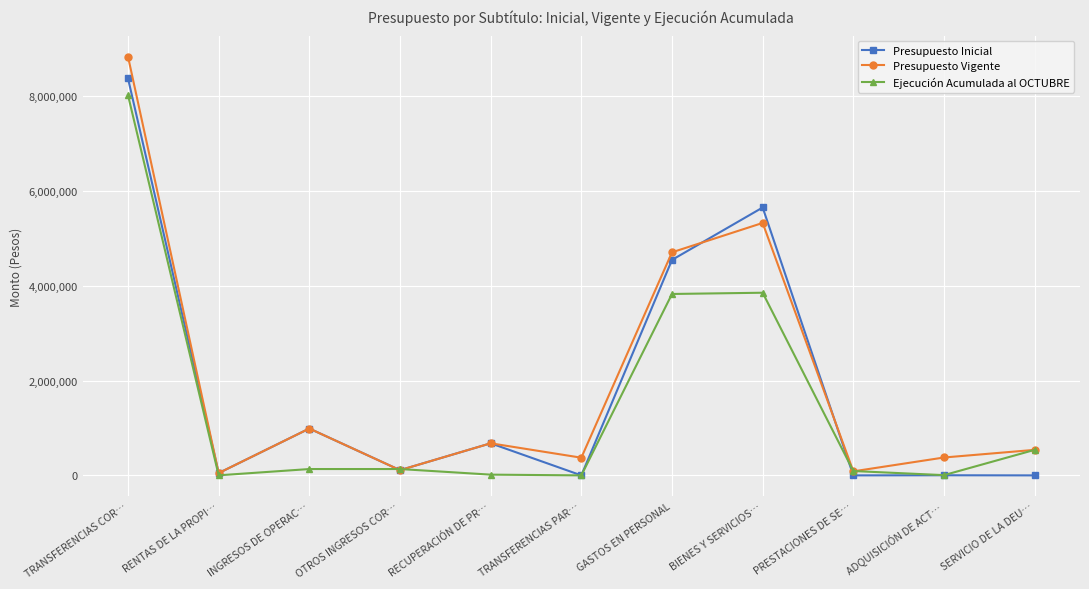

At which category is the sum across all series the highest?

TRANSFERENCIAS COR…